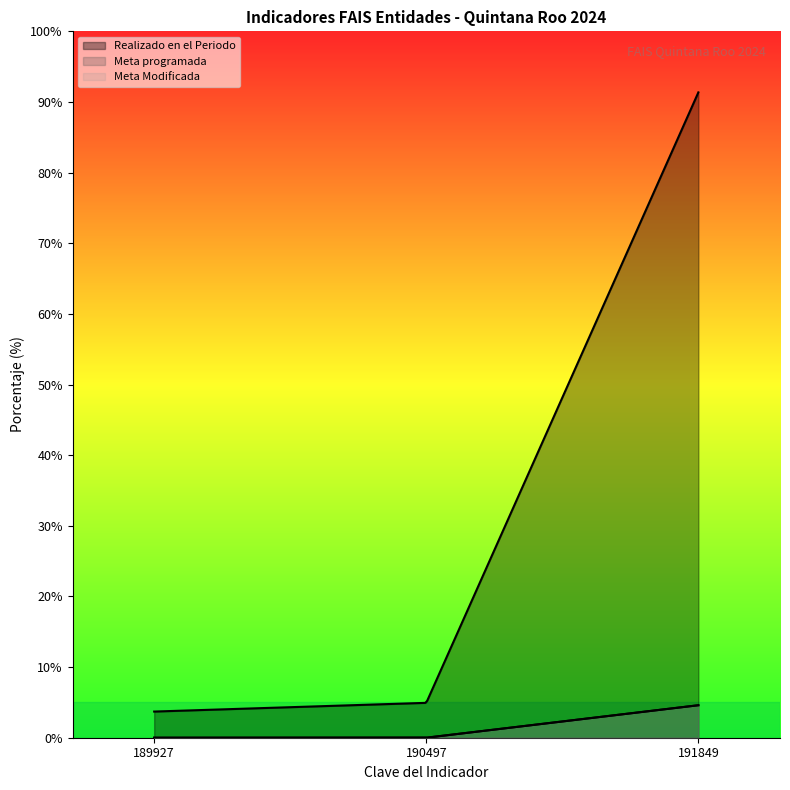

What is the spread (max minus min) of values at 190497?

4.9